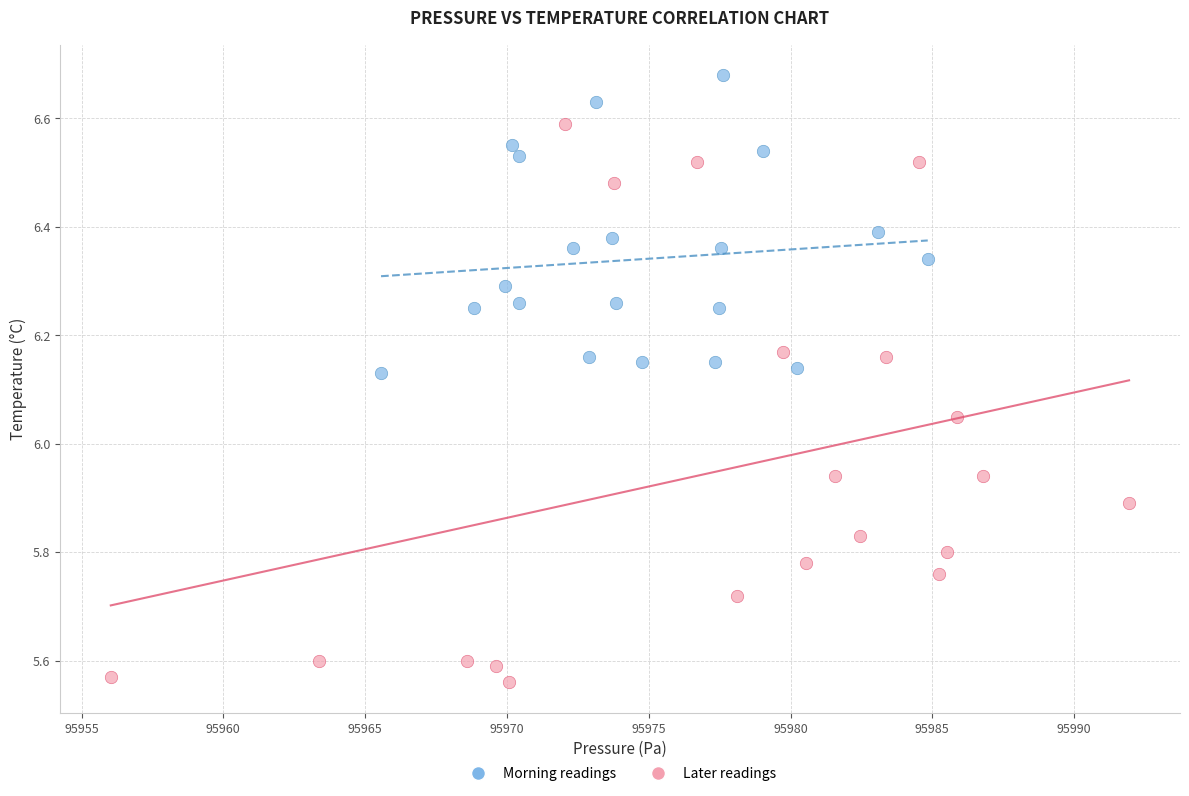

Which series contains the lowest Y value?

Later readings